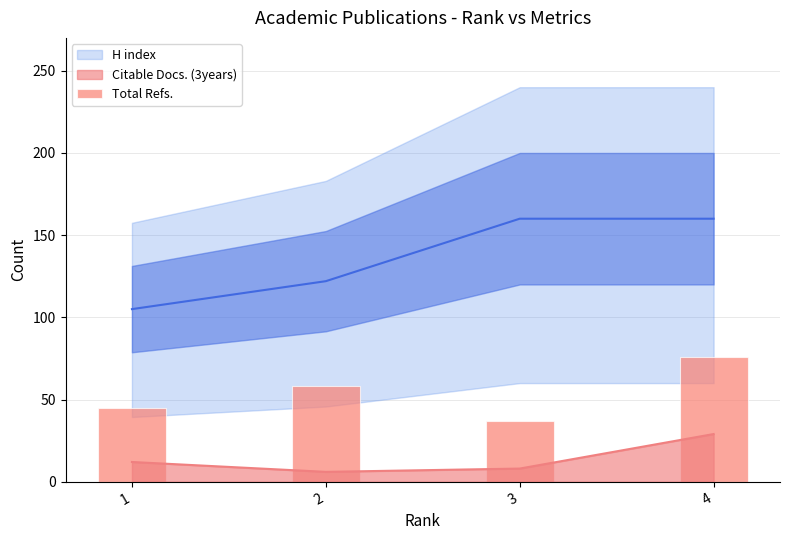

How many categories are shown in the chart?

4